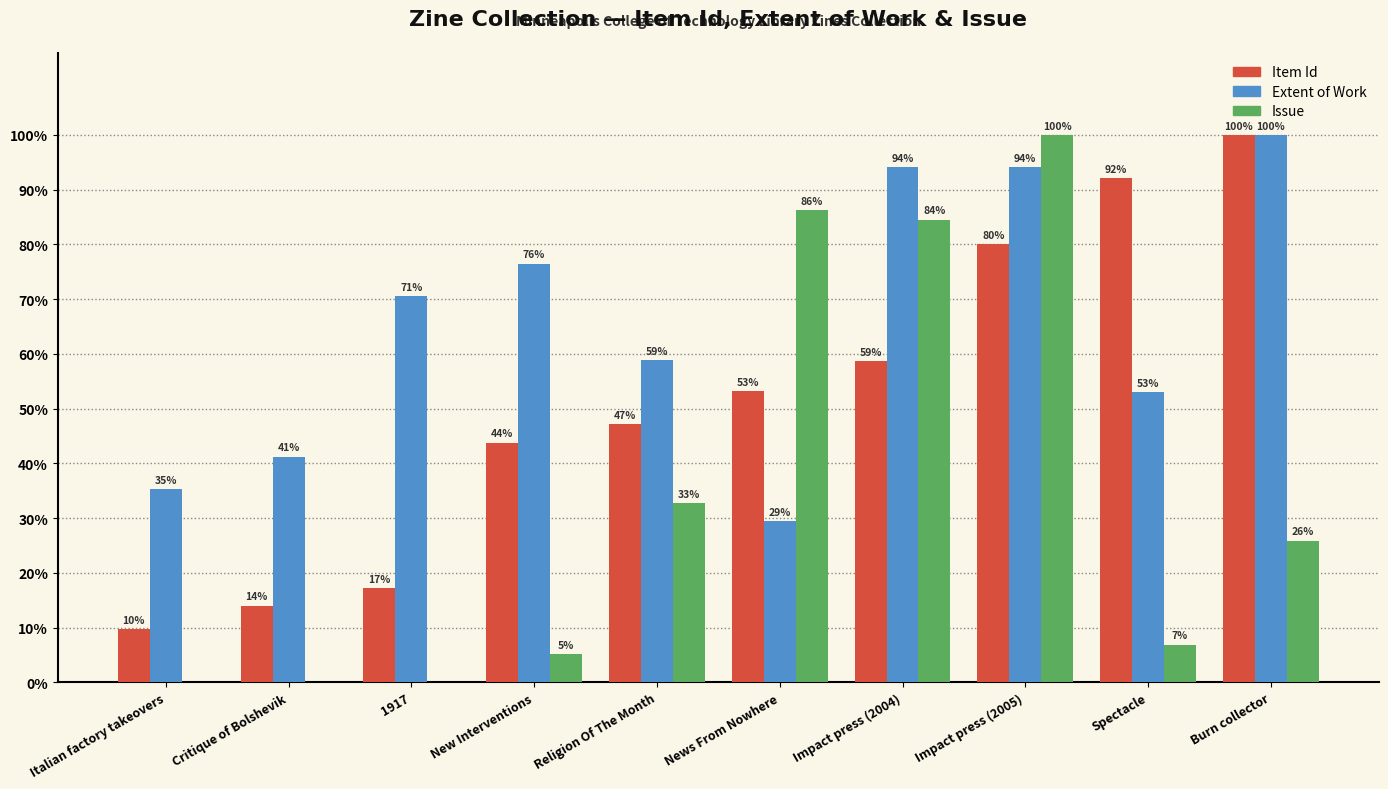

What is the highest value of the Issue series?

100.0